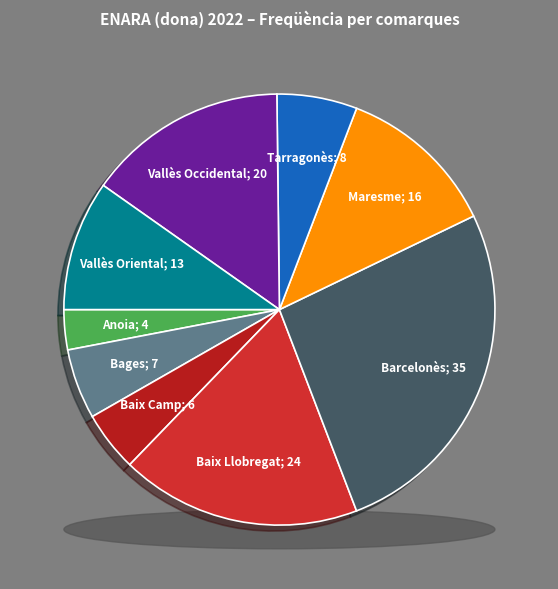

To the nearest percent, what is the difference between the Tarragonès and Bages slice percentages?

1%